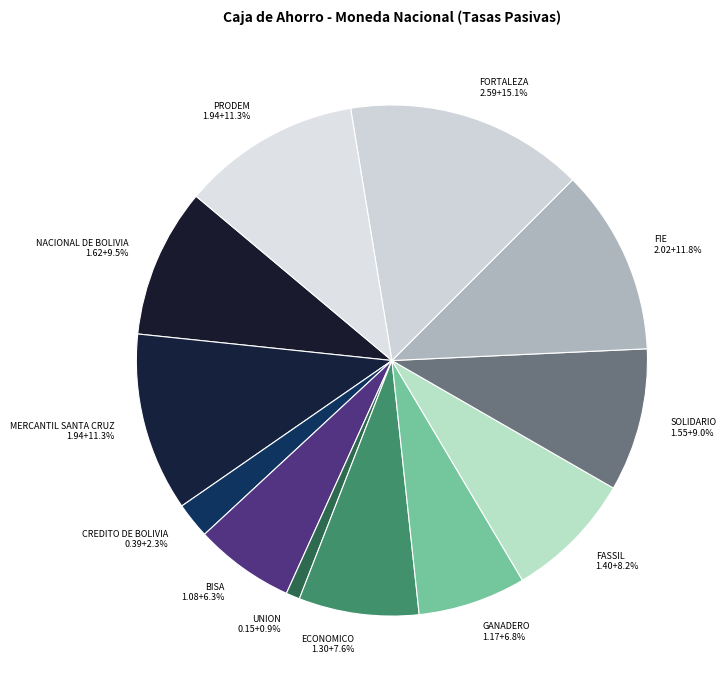

How many slices are in this pie chart?

12